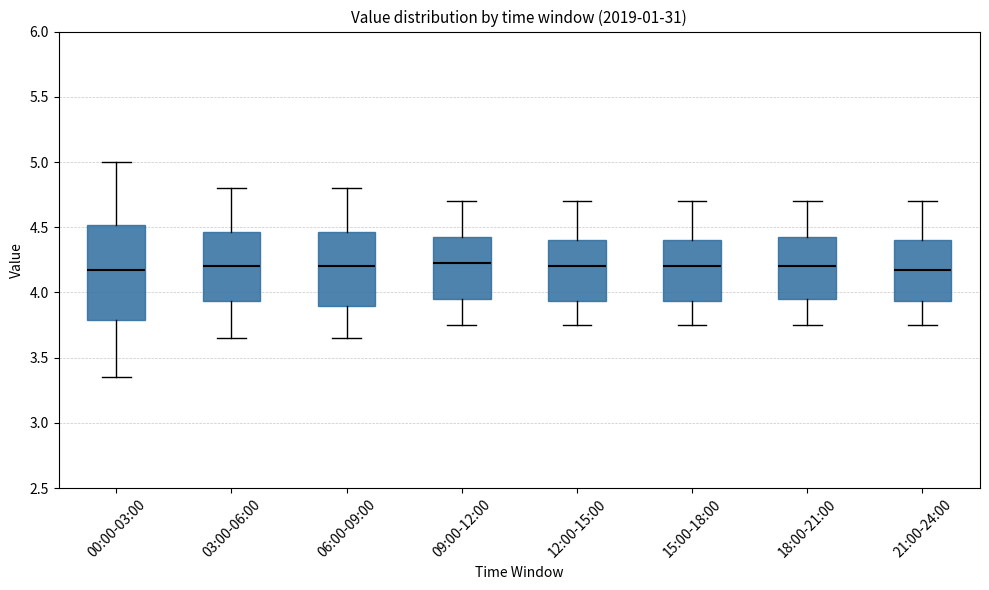

Reading left to right, read every box against the y-axis: the position of its median line, the range the box covers, and the ends of its whiskers. The values are not printed on the chart, so give them approximately, as read against the axis.

00:00-03:00: median 4.20, box 3.80 to 4.50, whiskers 3.35 to 5.00
03:00-06:00: median 4.20, box 3.95 to 4.45, whiskers 3.65 to 4.80
06:00-09:00: median 4.20, box 3.90 to 4.45, whiskers 3.65 to 4.80
09:00-12:00: median 4.25, box 3.95 to 4.45, whiskers 3.75 to 4.70
12:00-15:00: median 4.20, box 3.95 to 4.40, whiskers 3.75 to 4.70
15:00-18:00: median 4.20, box 3.95 to 4.40, whiskers 3.75 to 4.70
18:00-21:00: median 4.20, box 3.95 to 4.45, whiskers 3.75 to 4.70
21:00-24:00: median 4.20, box 3.95 to 4.40, whiskers 3.75 to 4.70